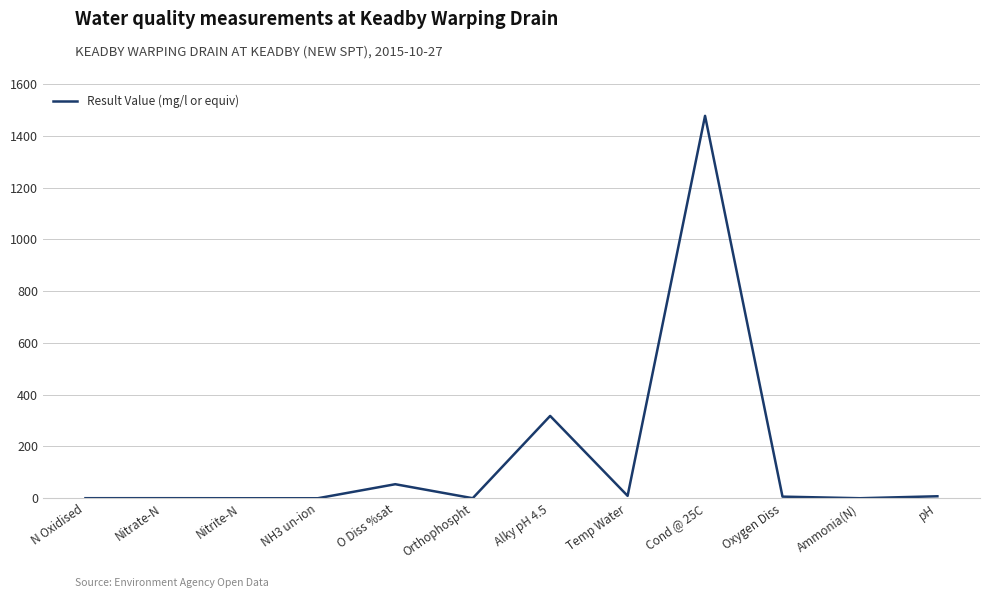

What is the change in value from NH3 un-ion to Cond @ 25C?

+1477.0